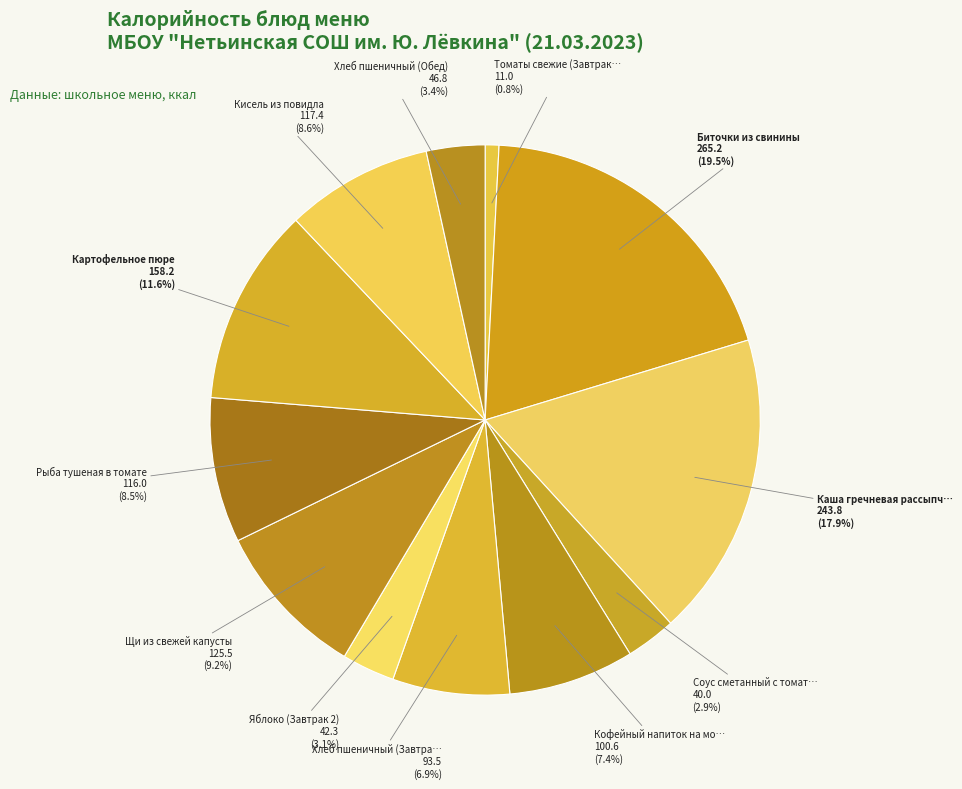

Rank the categories by value from lowest to highest.

Томаты свежие (Завтрак), Соус сметанный с томатом, Яблоко (Завтрак 2), Хлеб пшеничный (Обед), Хлеб пшеничный (Завтрак 2), Кофейный напиток на молоке, Рыба тушеная в томате, Кисель из повидла, Щи из свежей капусты, Картофельное пюре, Каша гречневая рассыпчатая, Биточки из свинины